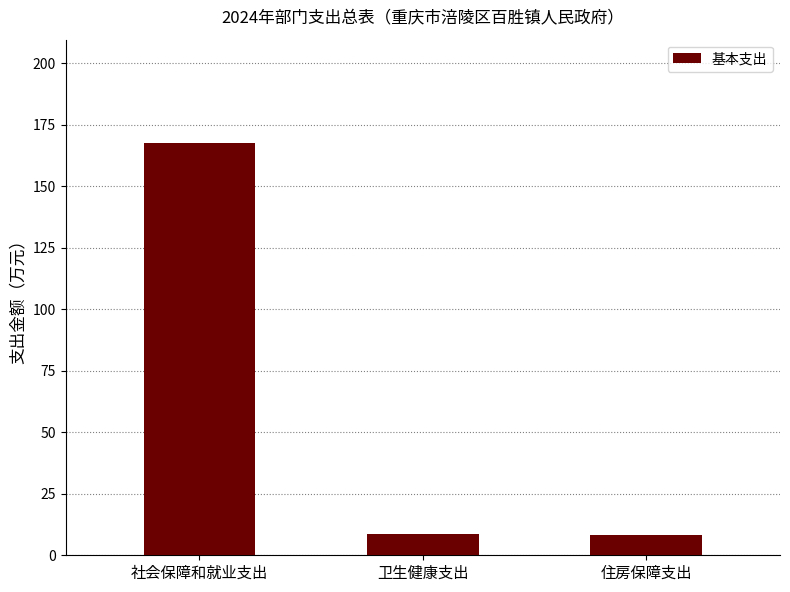

What is the minimum value shown in the chart?

8.1